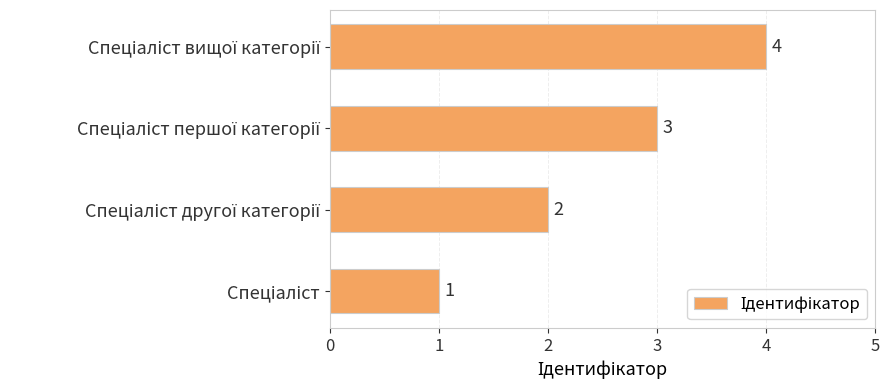

What is the sum of all values?

10